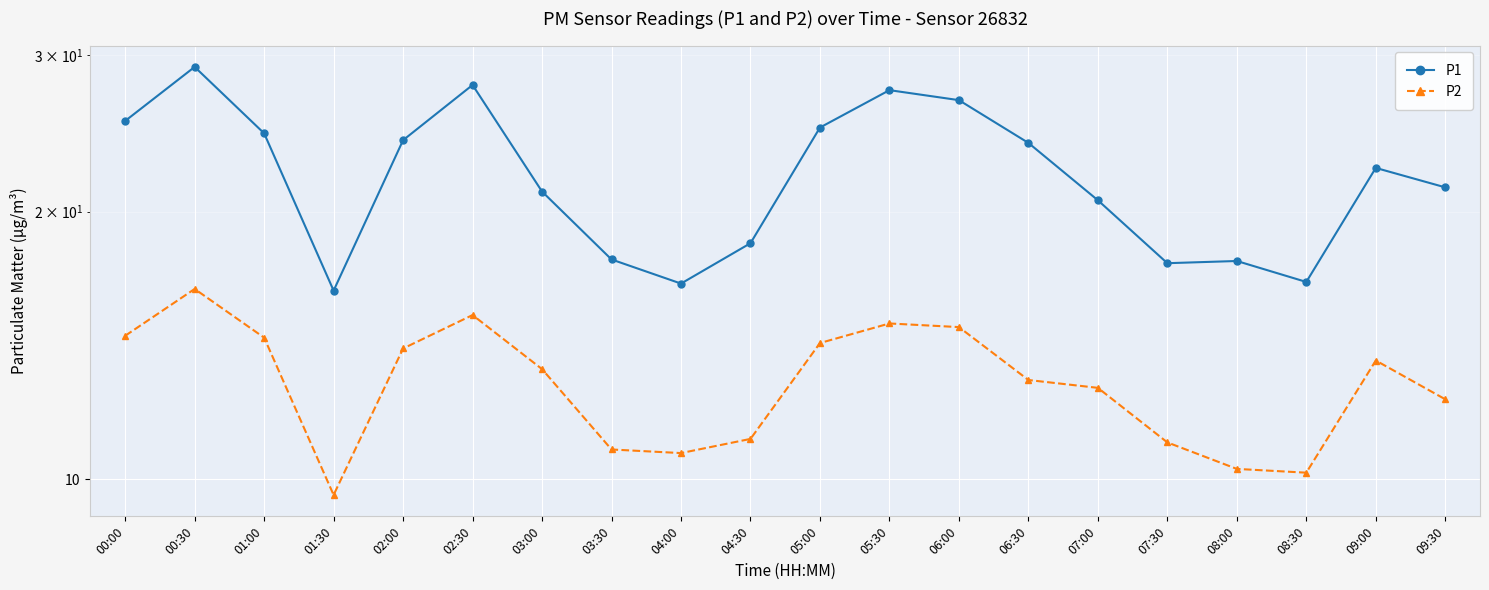

What is the approximate value of P1 at 08:30?

16.7